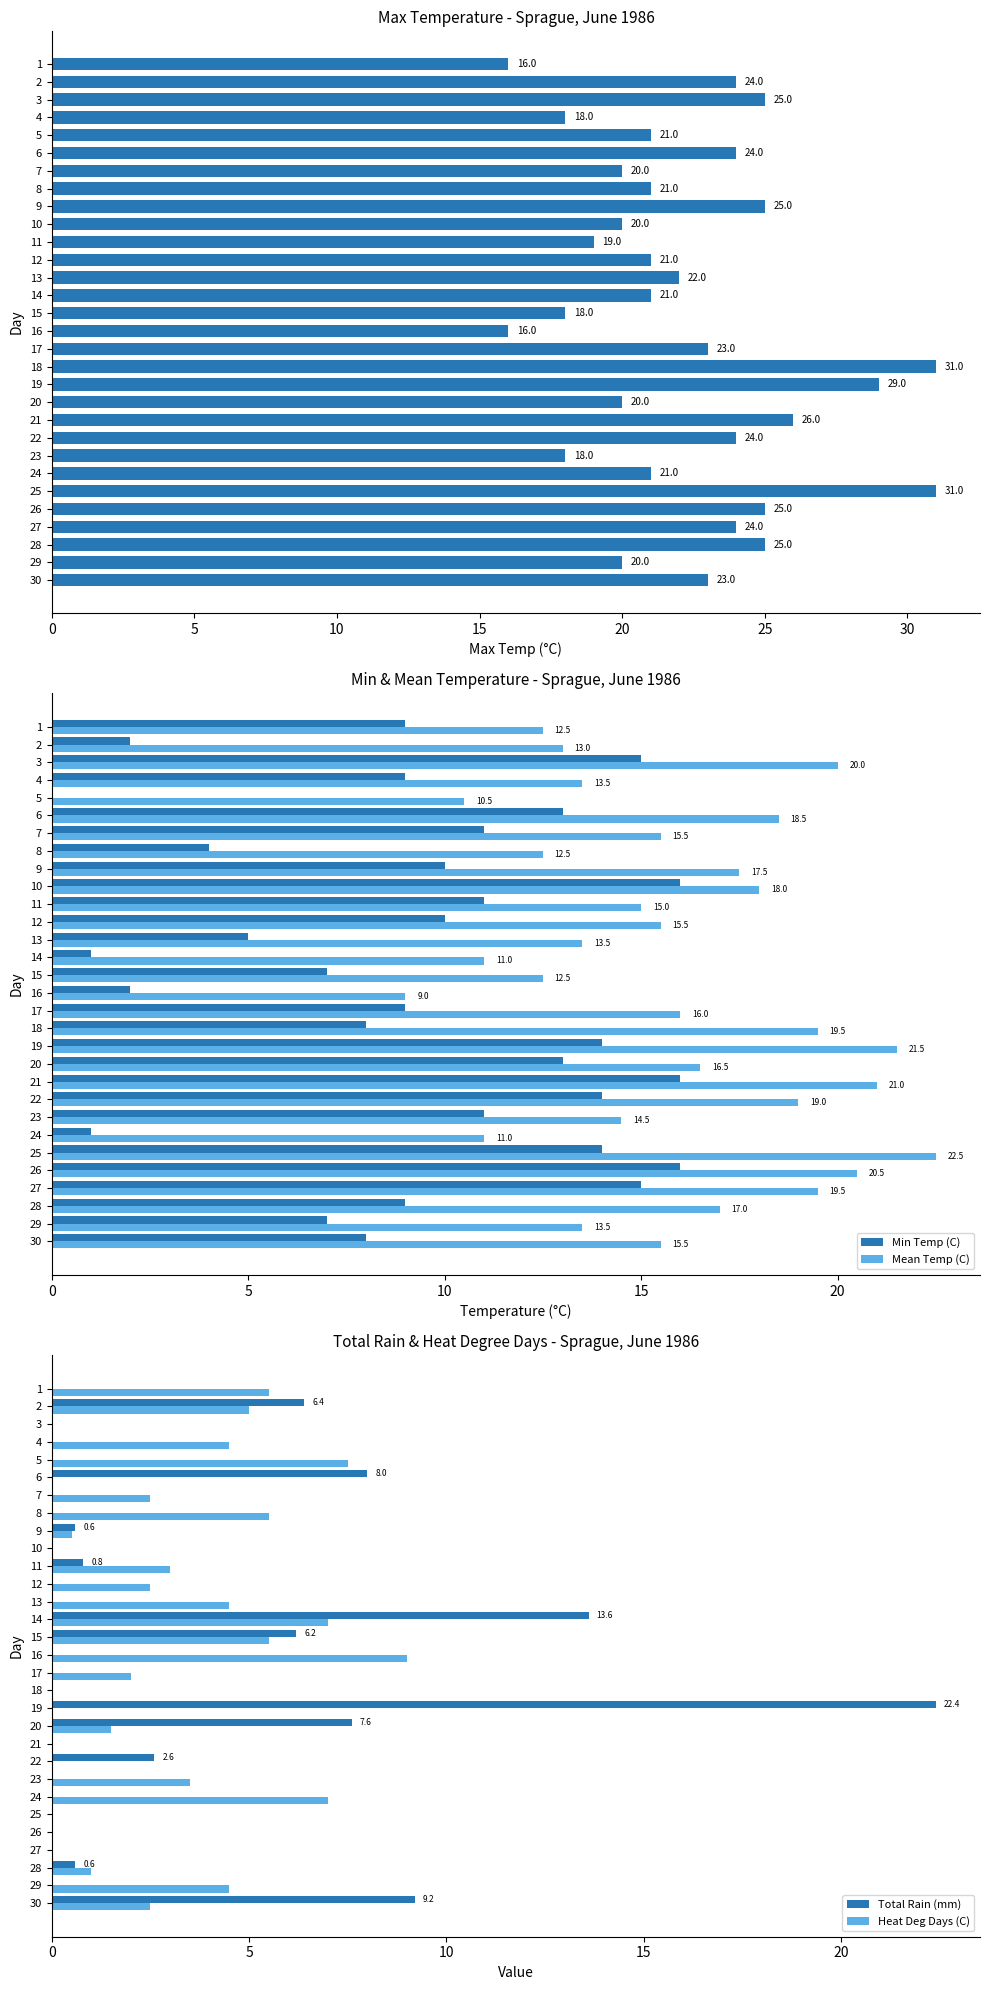

The value of Min Temp (C) at 11 is 11.0. True or false?

True